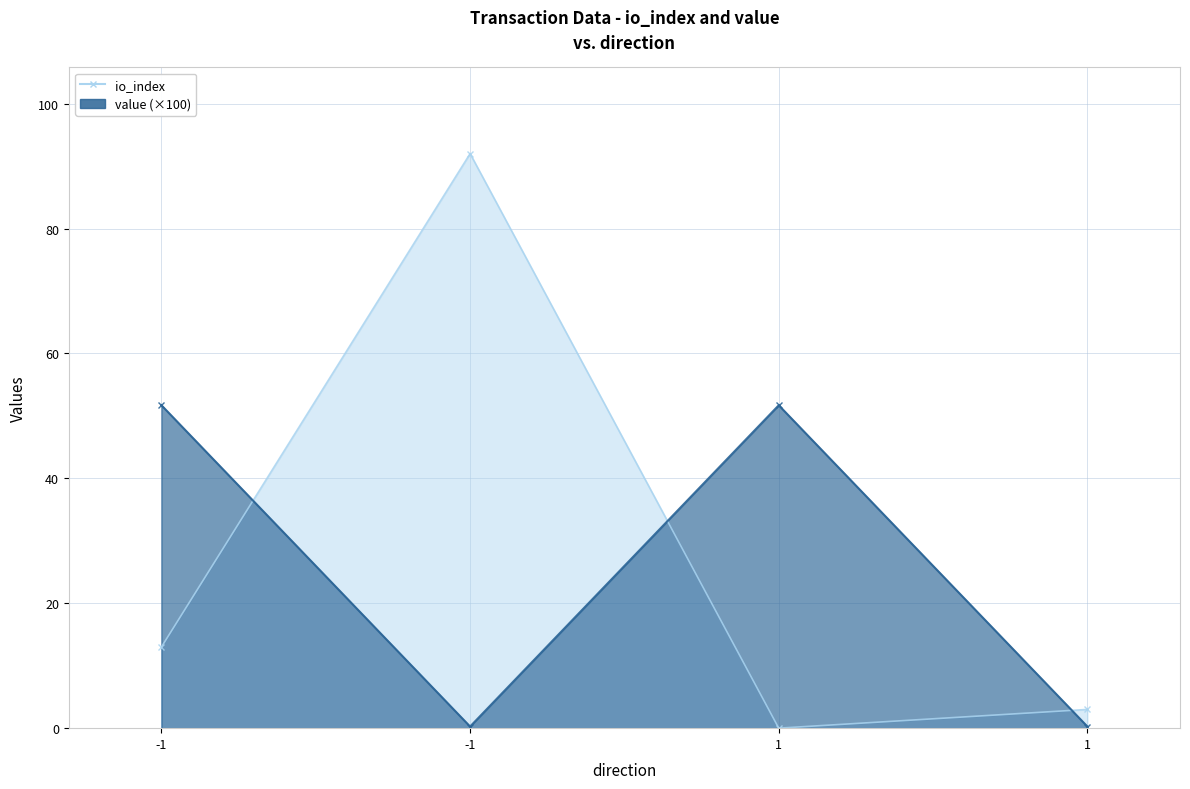

The value of io_index at 1 is 3.0. True or false?

True